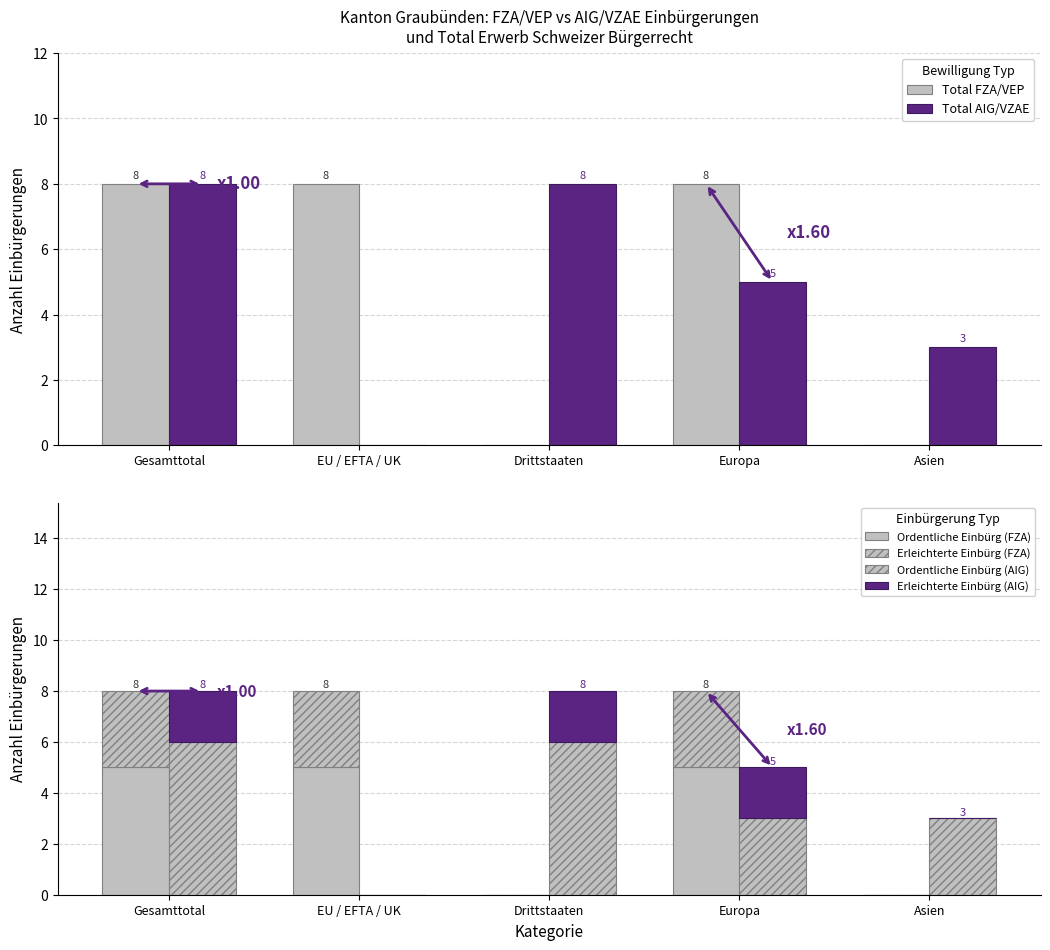

Is the value of Erleichterte Einbürg (AIG) at Asien greater than the value of Total FZA/VEP at Drittstaaten?

No